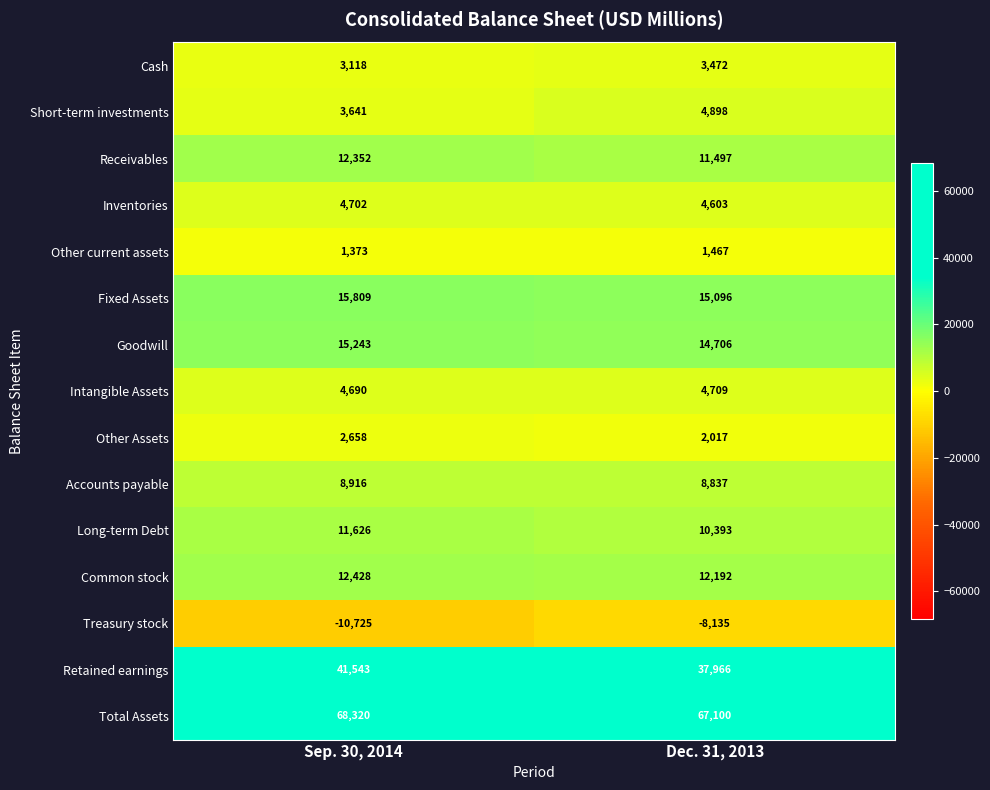

At which label does Other Assets reach its minimum?

Dec. 31, 2013